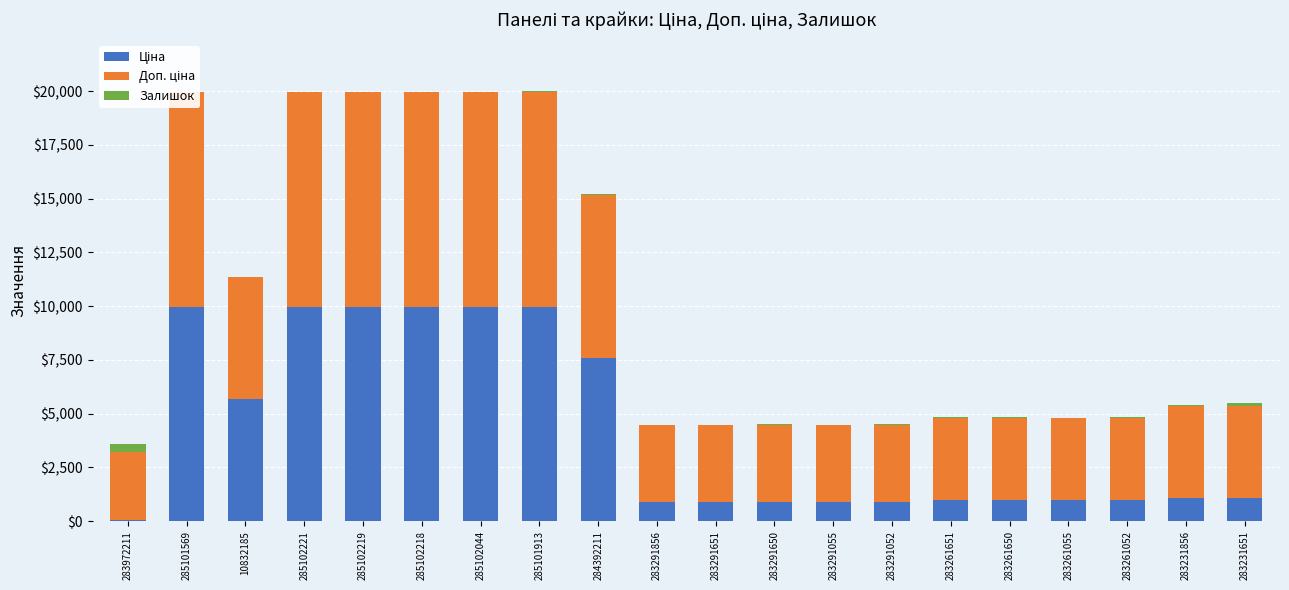

What is the total value across all series at 283291651?

4485.5